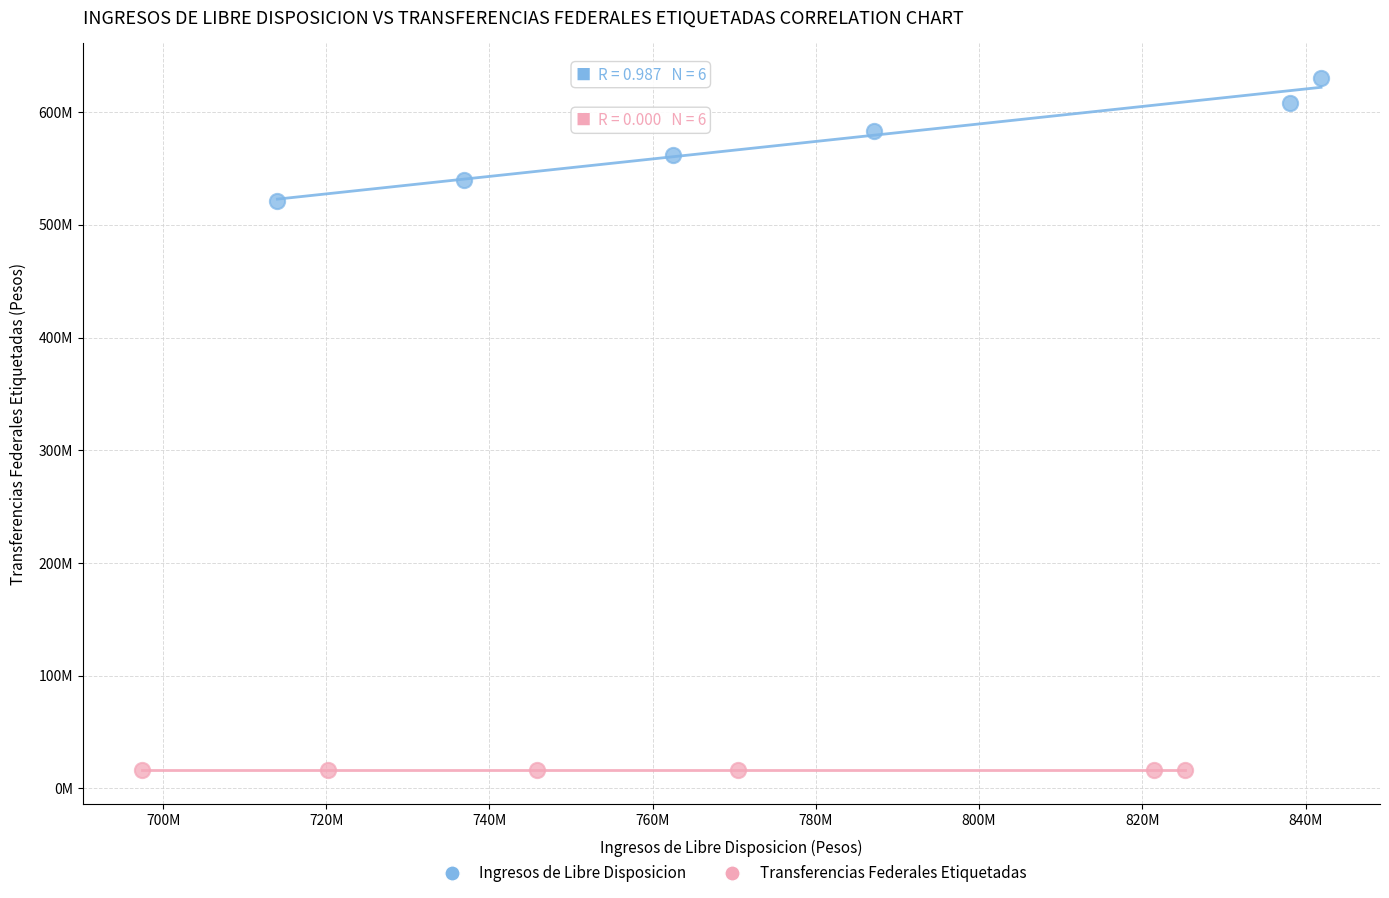

Which series contains the lowest Y value?

Transferencias Federales Etiquetadas